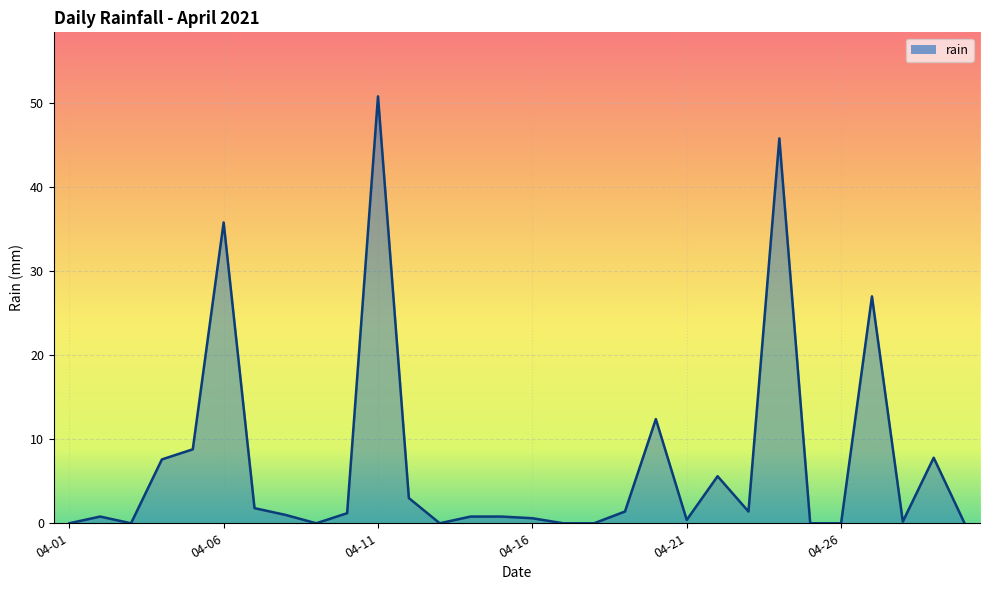

How many distinct data groups are displayed?

1